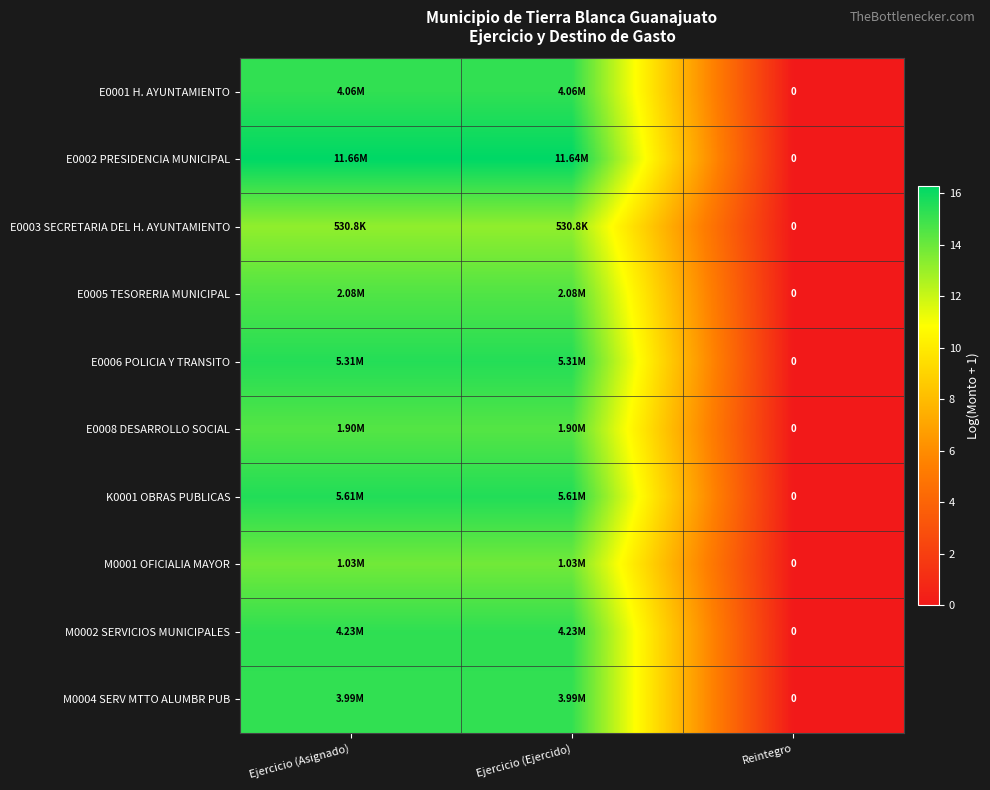

What is the maximum value shown in the chart?

16.3